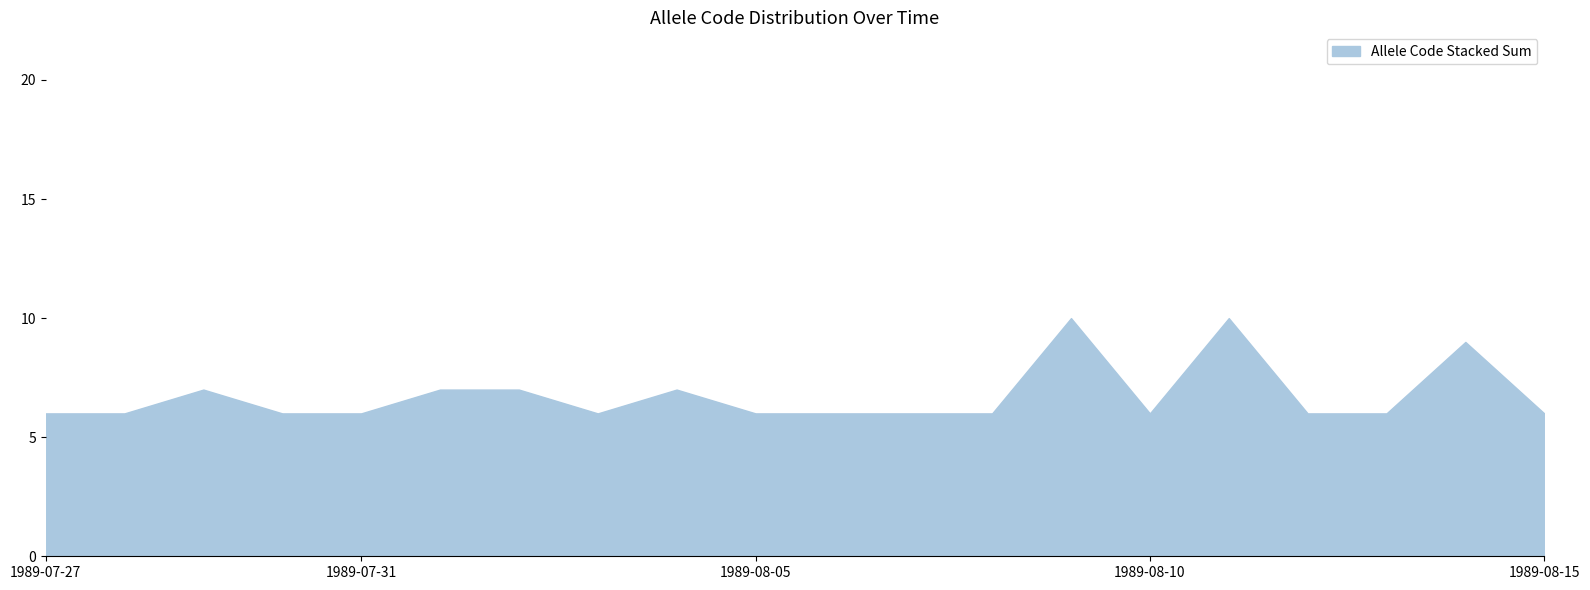

How many lines are shown in the chart?

1